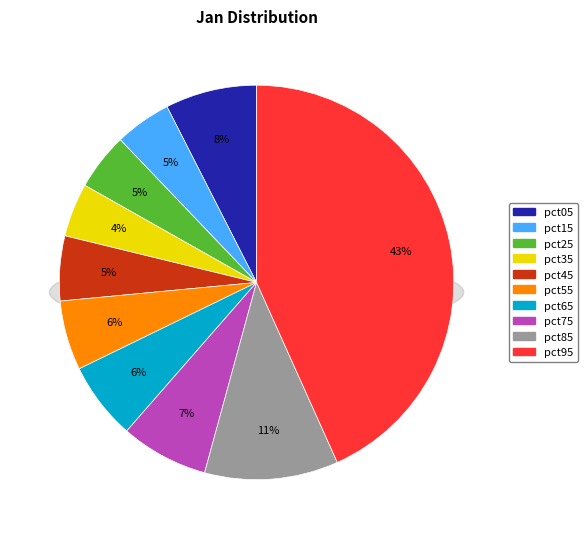

Is it true that pct45 is 16% of the pie?

False